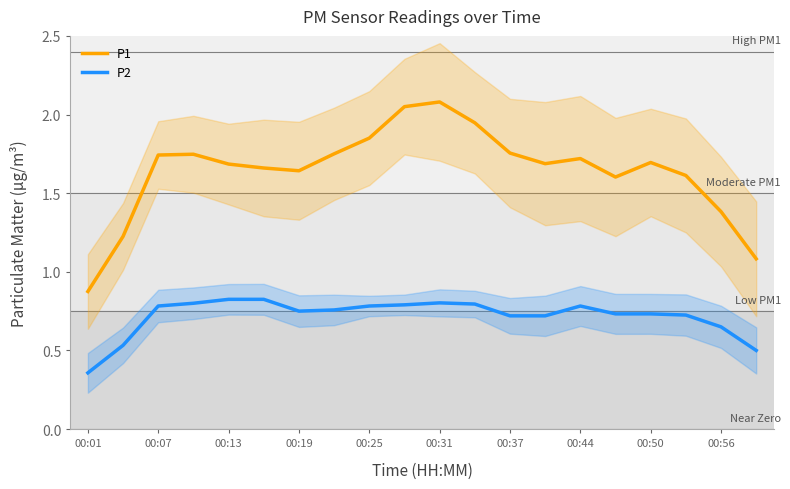

Is it true that P1 equals 2.7 at 00:44?

False